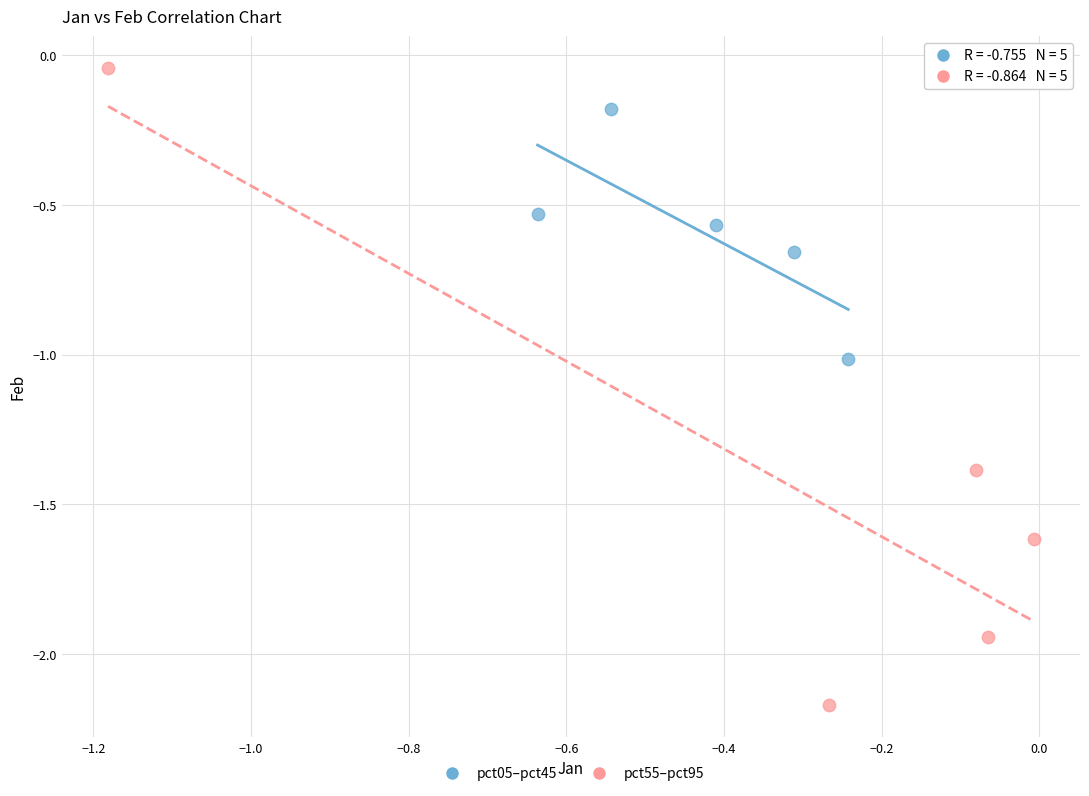

Which series reaches the minimum Y coordinate?

pct55–pct95